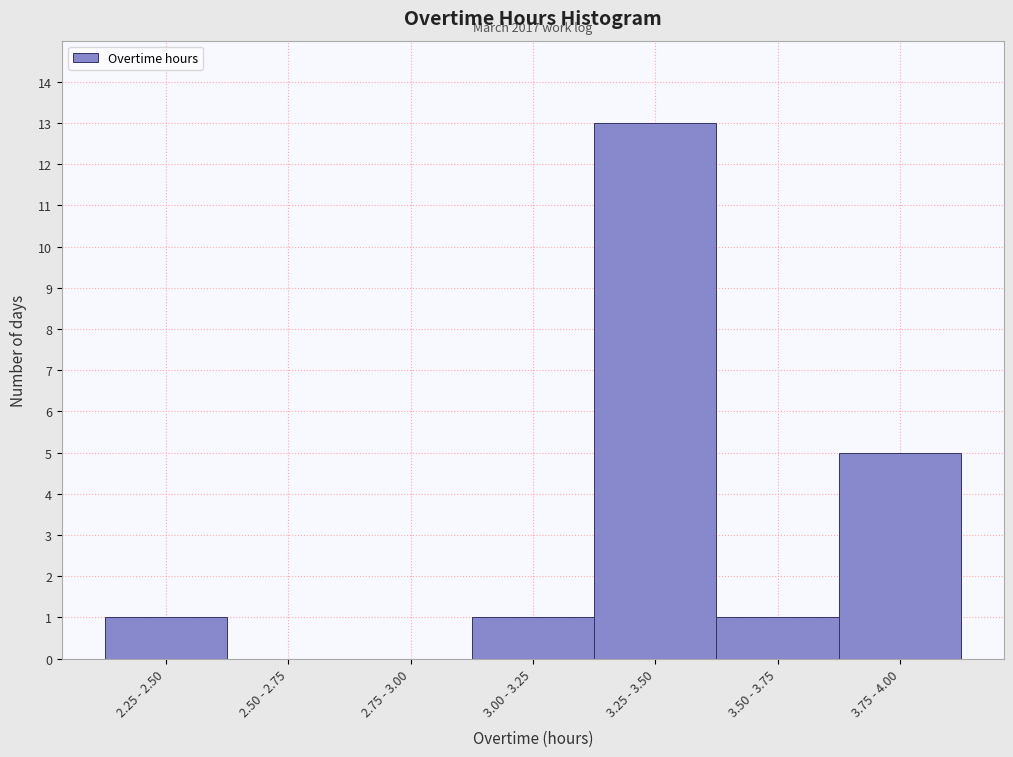

Reading left to right, what are all the values shown in this chart?

2.25 - 2.50=1	2.50 - 2.75=0	2.75 - 3.00=0	3.00 - 3.25=1	3.25 - 3.50=13	3.50 - 3.75=1	3.75 - 4.00=5